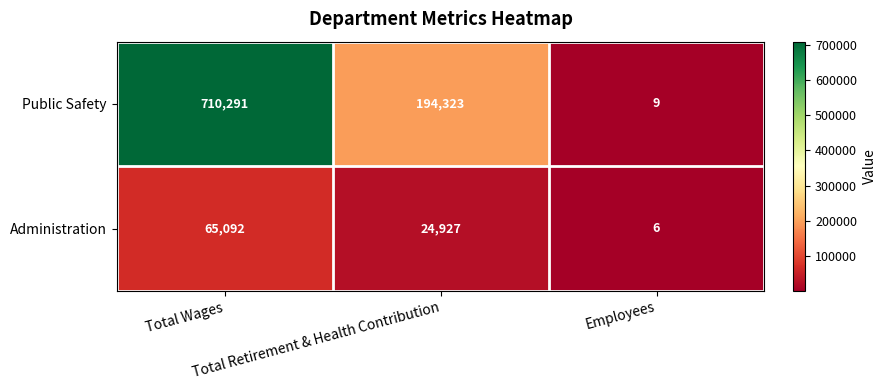

What is the difference between the maximum and minimum values in the Public Safety series?

710282